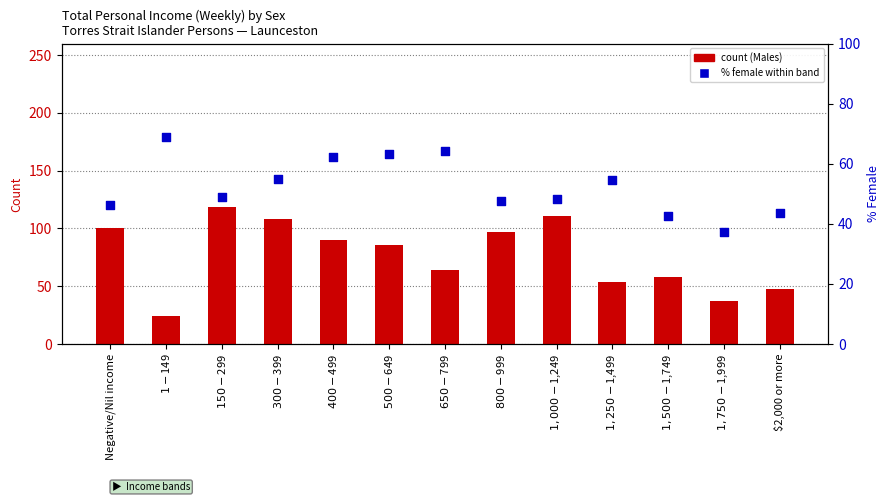

Which series reaches the minimum Y coordinate?

Males (count)